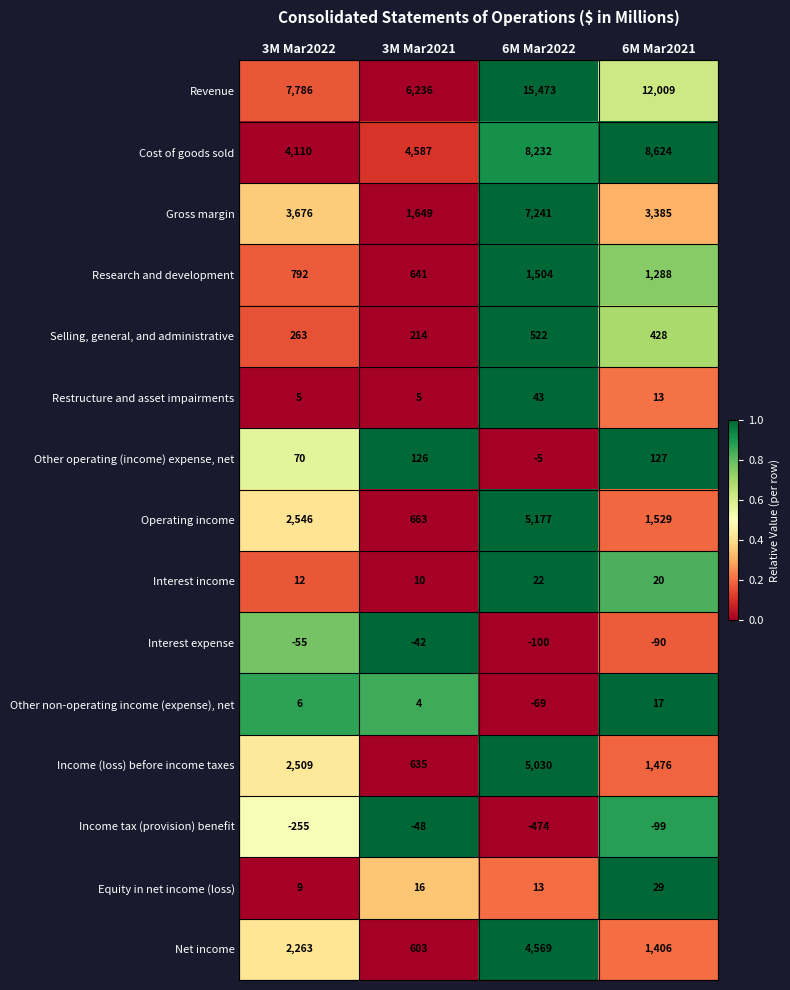

What is the total value across all series at 3M Mar2021?

15299